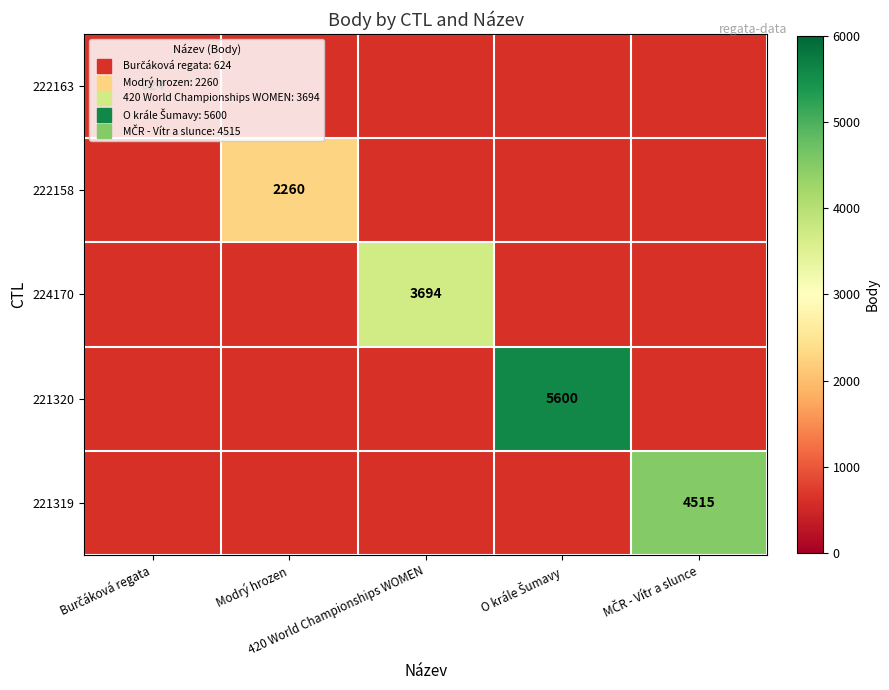

What is the maximum value shown in the chart?

5600.0